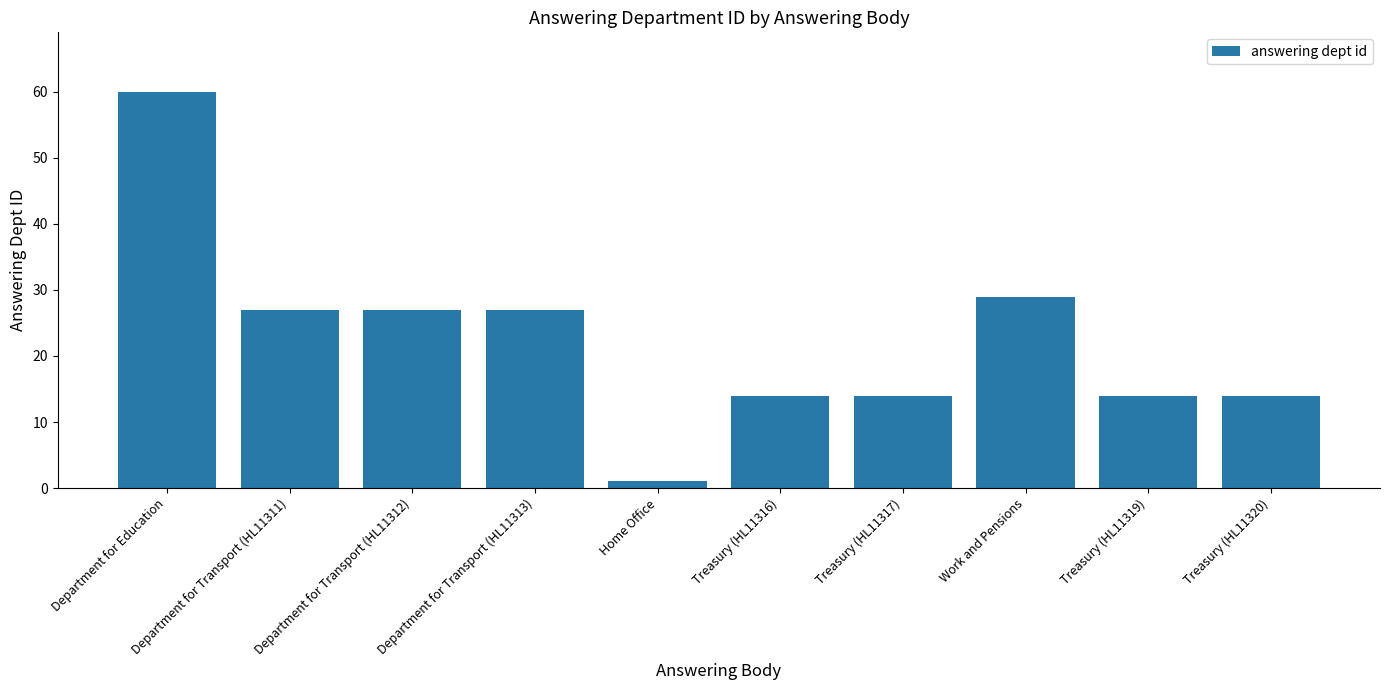

Does the chart contain any negative values?

No